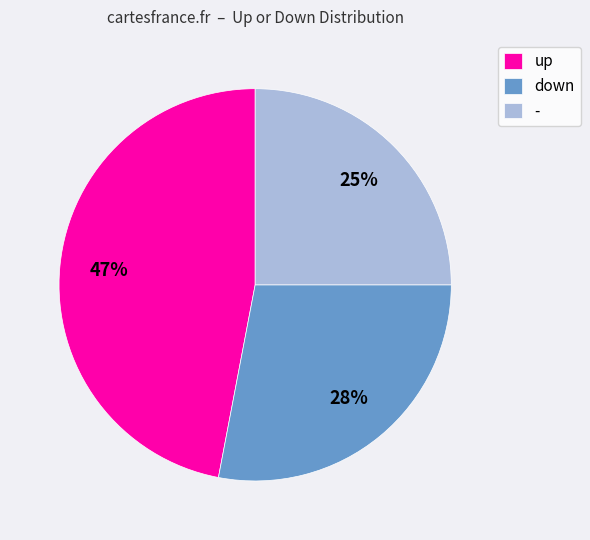

What is the smallest slice in the pie chart?

-